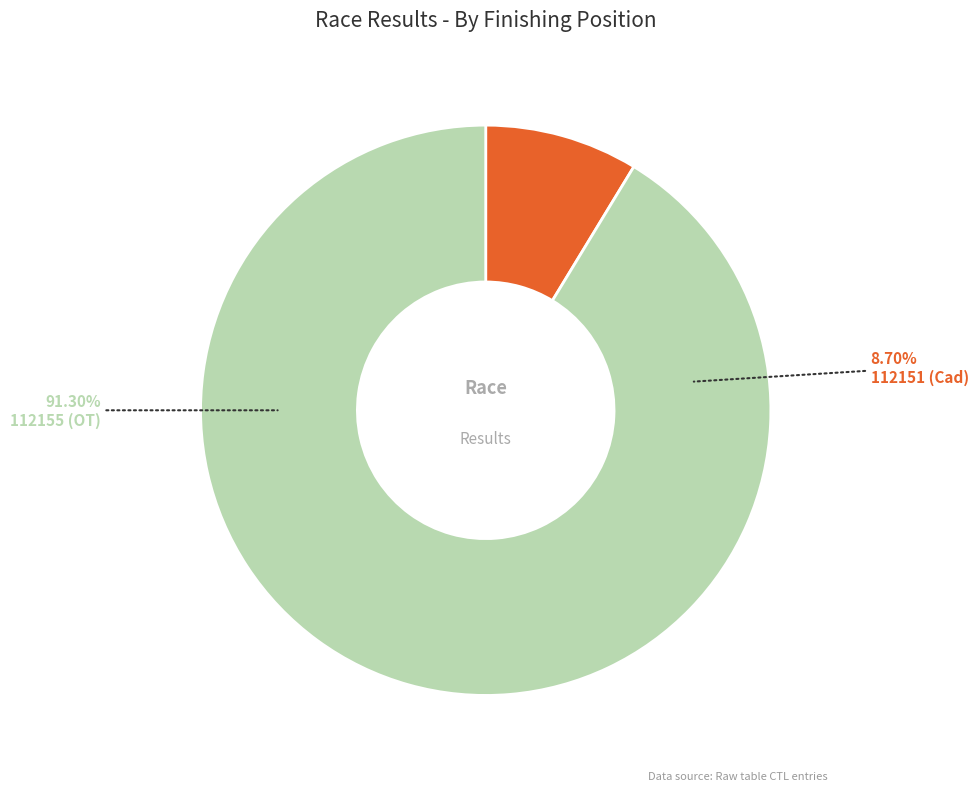

Is it true that 112151 is 9% of the pie?

True